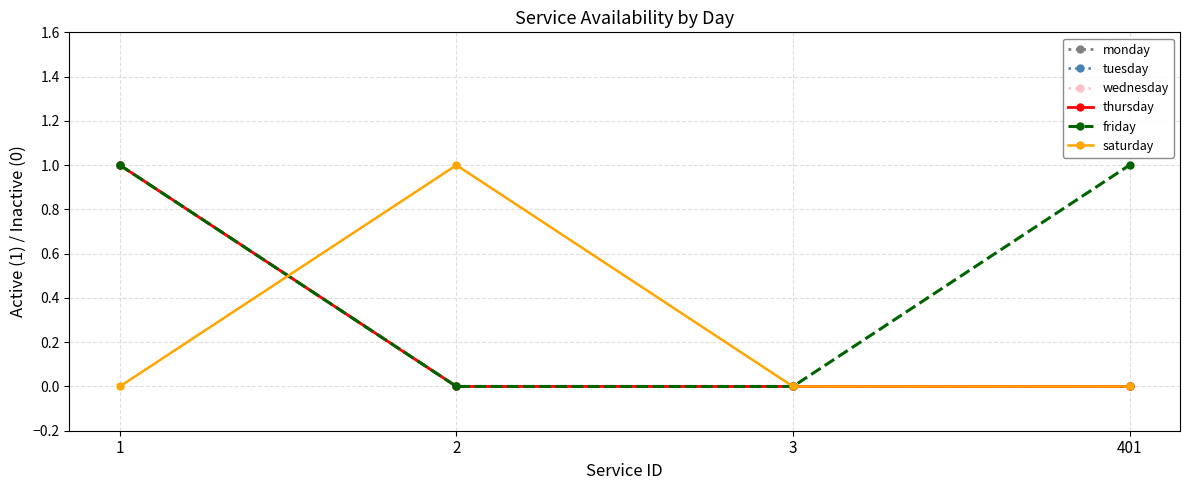

Reading left to right, transcribe all the data shown in this chart.

monday: 1=1	2=0	3=0	401=0
tuesday: 1=1	2=0	3=0	401=0
wednesday: 1=1	2=0	3=0	401=0
thursday: 1=1	2=0	3=0	401=0
friday: 1=1	2=0	3=0	401=1
saturday: 1=0	2=1	3=0	401=0